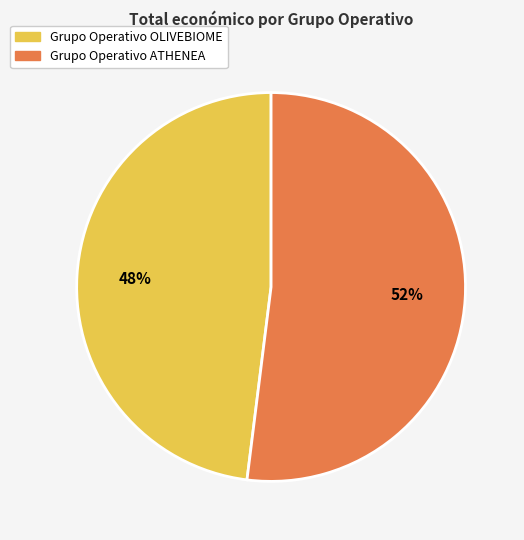

Which slice is the largest?

Grupo Operativo ATHENEA